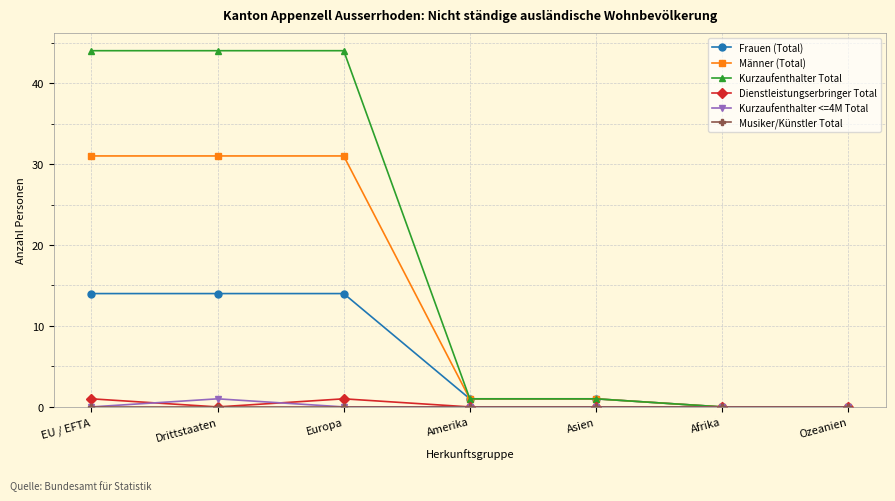

What is the highest value of the Kurzaufenthalter Total series?

44